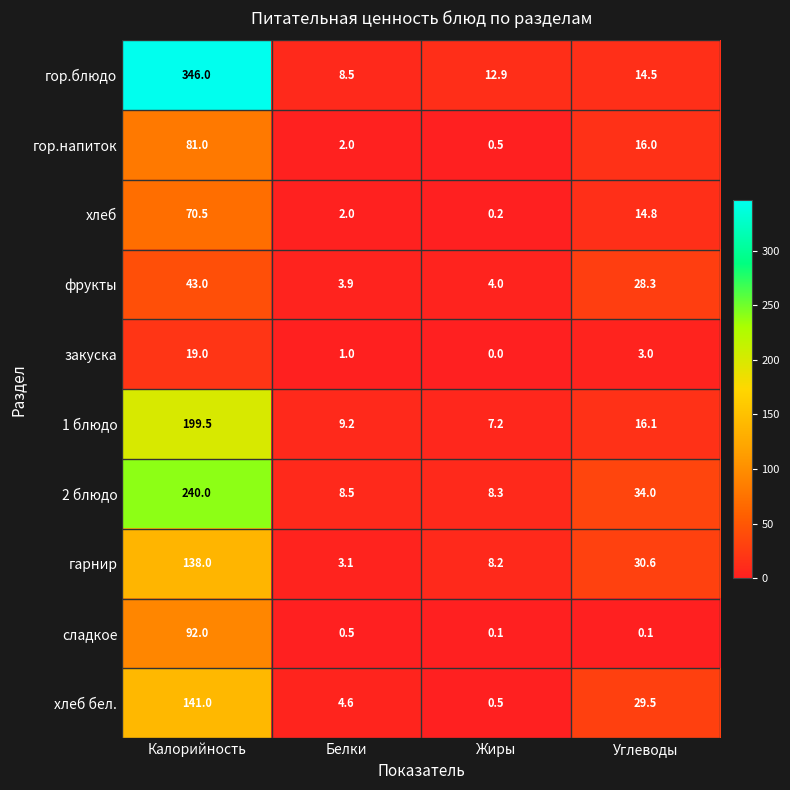

Is it true that хлеб бел. equals 29.5 at Углеводы?

True